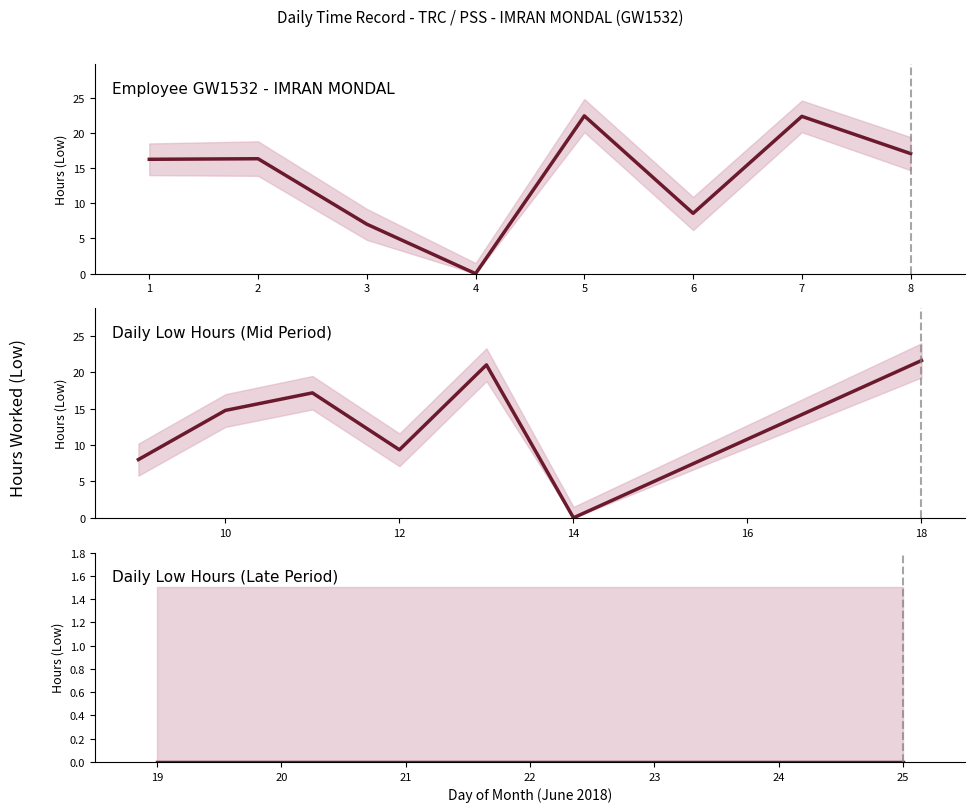

At which category does Low_lower reach its first local peak?

5